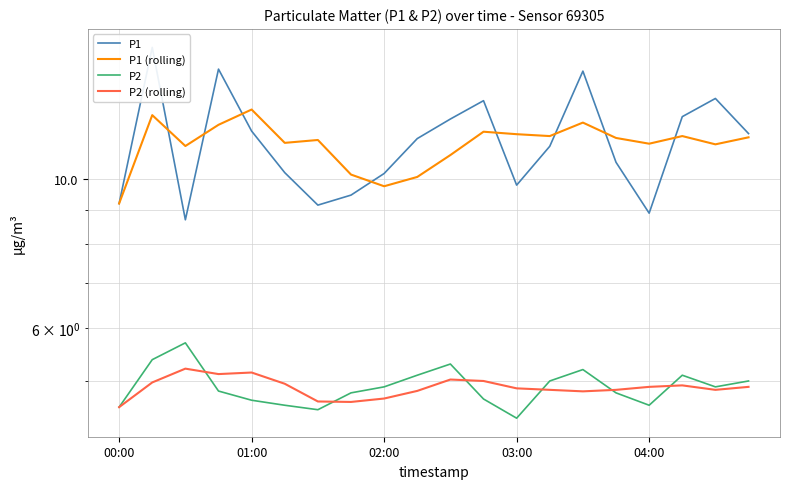

Where is P2 (rolling) nearest to the value 4?

00:00